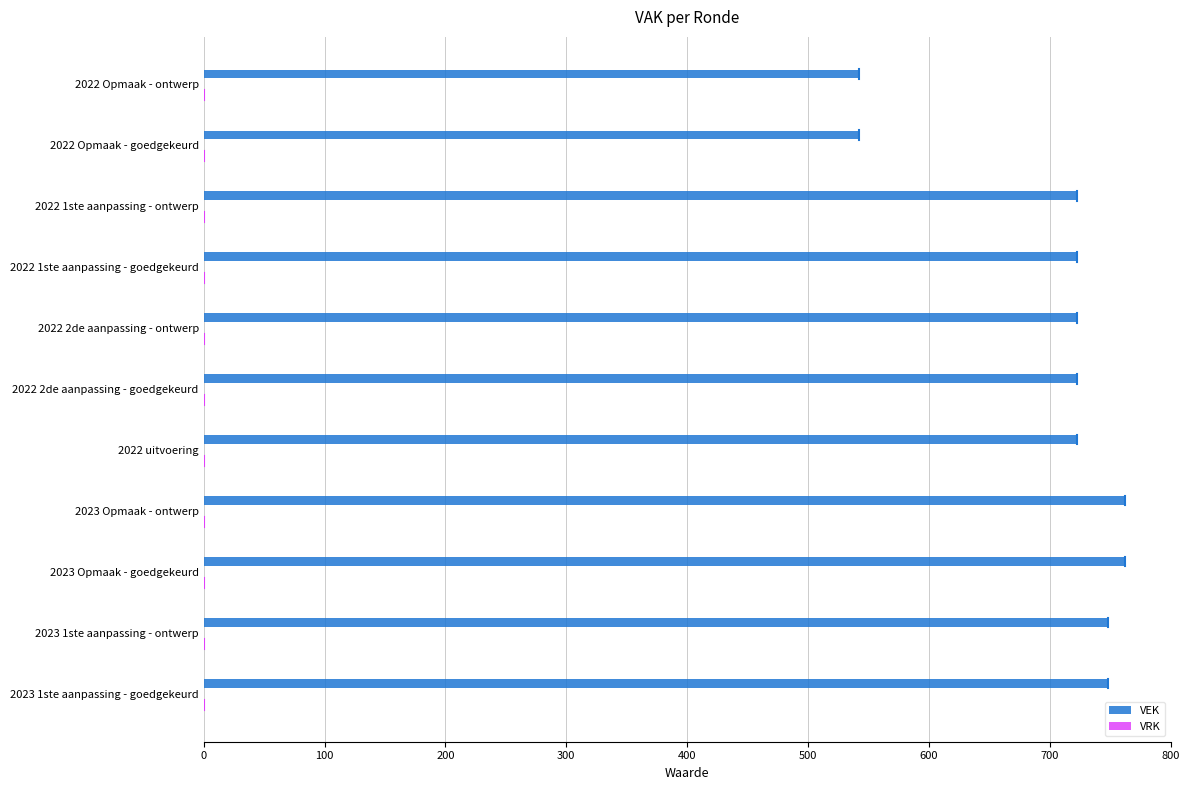

What is the sum of the values at 2023 Opmaak - ontwerp and 2023 Opmaak - goedgekeurd?

1524